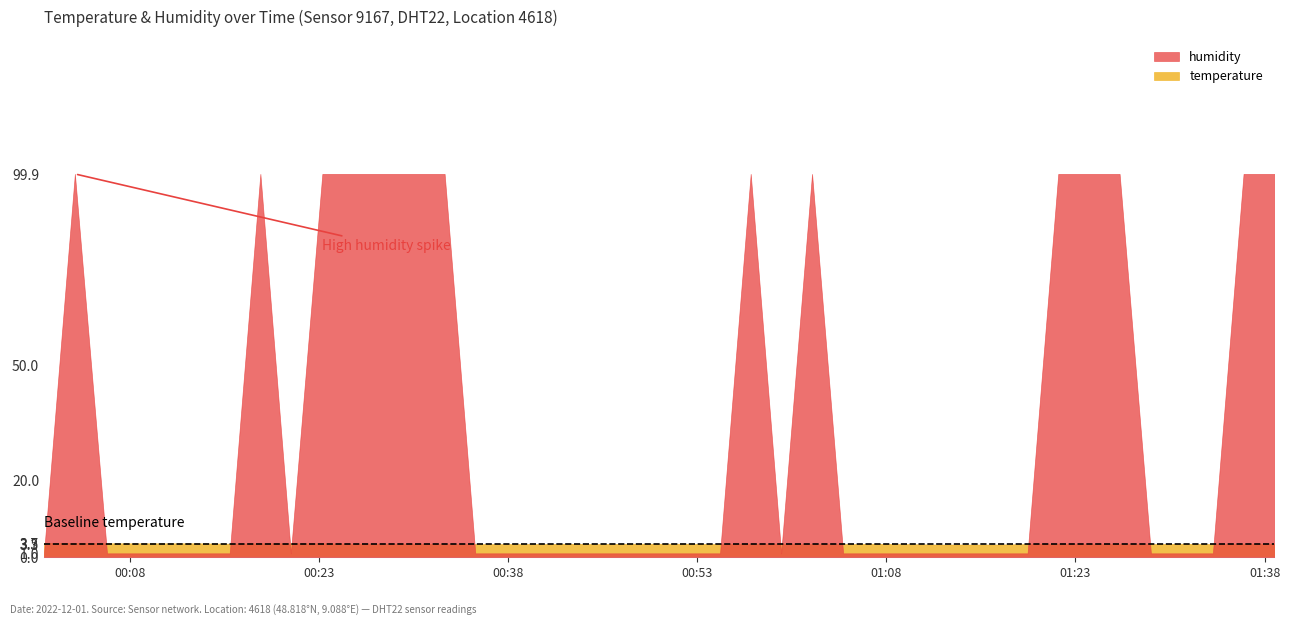

How many interior local valleys does the temperature series have?

4